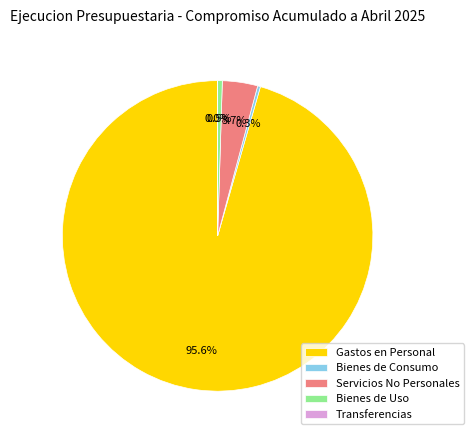

What is the ratio of the value at Bienes de Uso to the value at Bienes de Consumo?

1.6